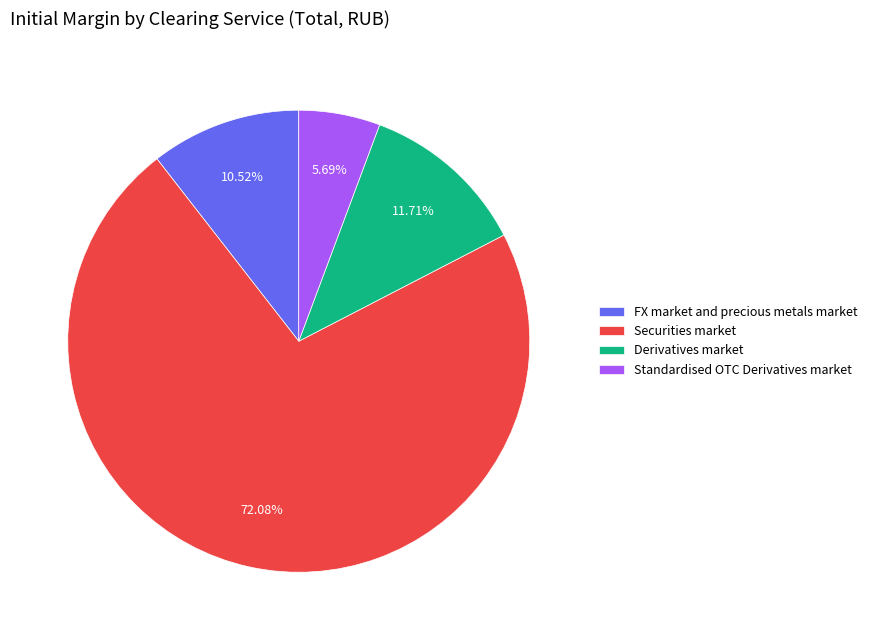

What is the ratio of the value at Securities market to the value at Derivatives market?

6.2